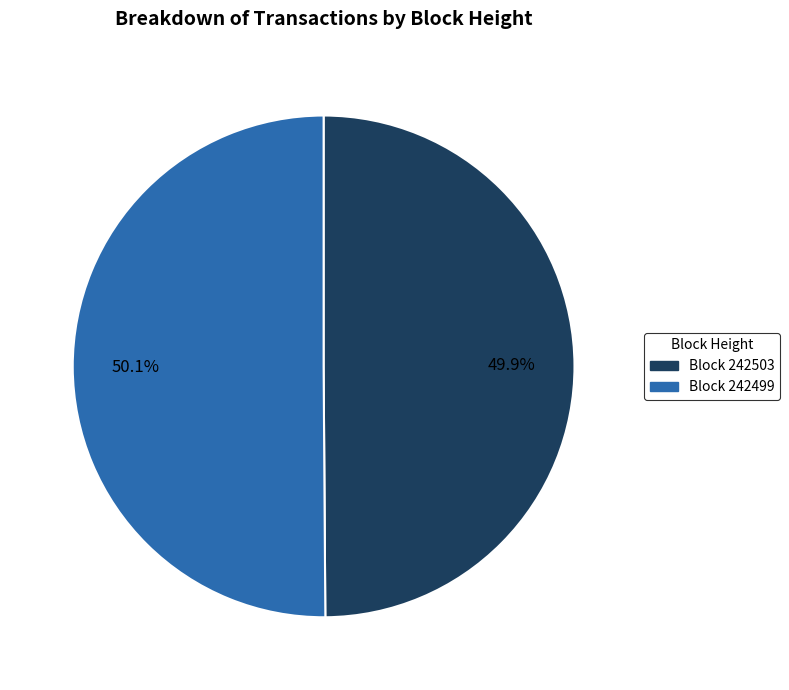

Is there a majority slice in this chart?

Yes